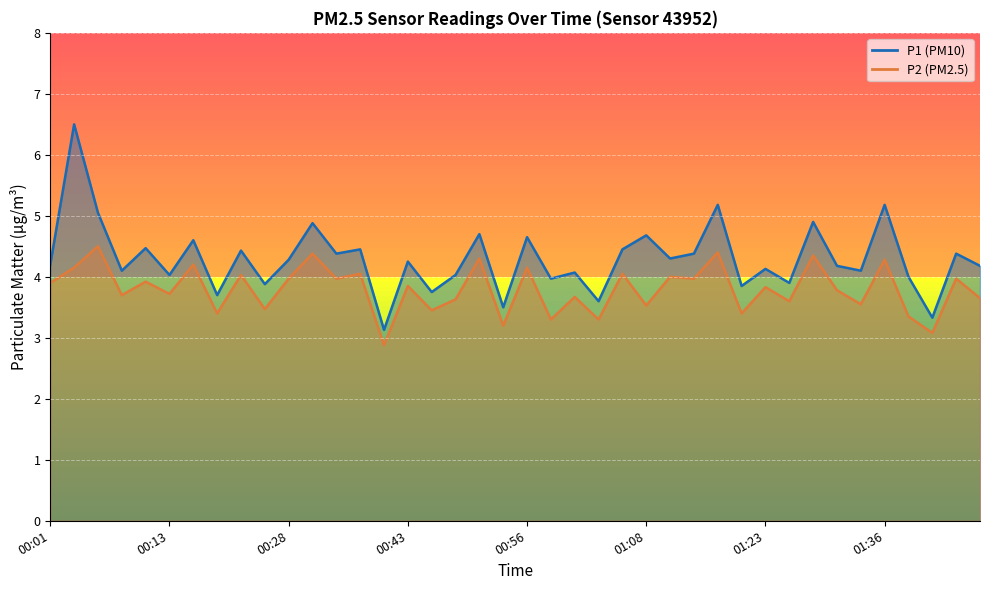

List the labels in order of P2 value, largest first.

00:06, 01:16, 00:31, 01:29, 00:51, 01:36, 00:16, 00:03, 00:56, 00:36, 01:06, 00:23, 01:11, 00:28, 00:33, 01:13, 01:44, 00:11, 00:01, 00:43, 01:23, 01:31, 00:13, 00:08, 01:01, 01:47, 00:48, 01:26, 01:34, 01:08, 00:26, 00:46, 00:21, 01:21, 01:39, 00:58, 01:03, 00:53, 01:41, 00:41